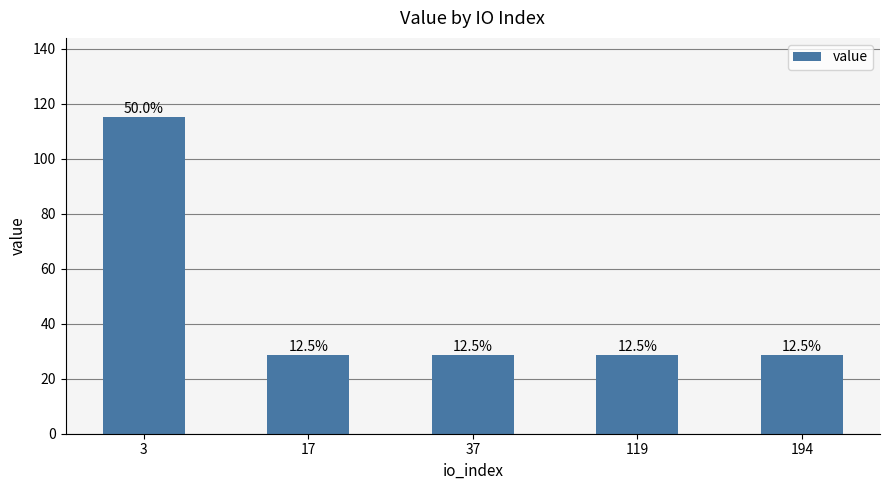

Rank the categories by value from lowest to highest.

17, 194, 37, 119, 3